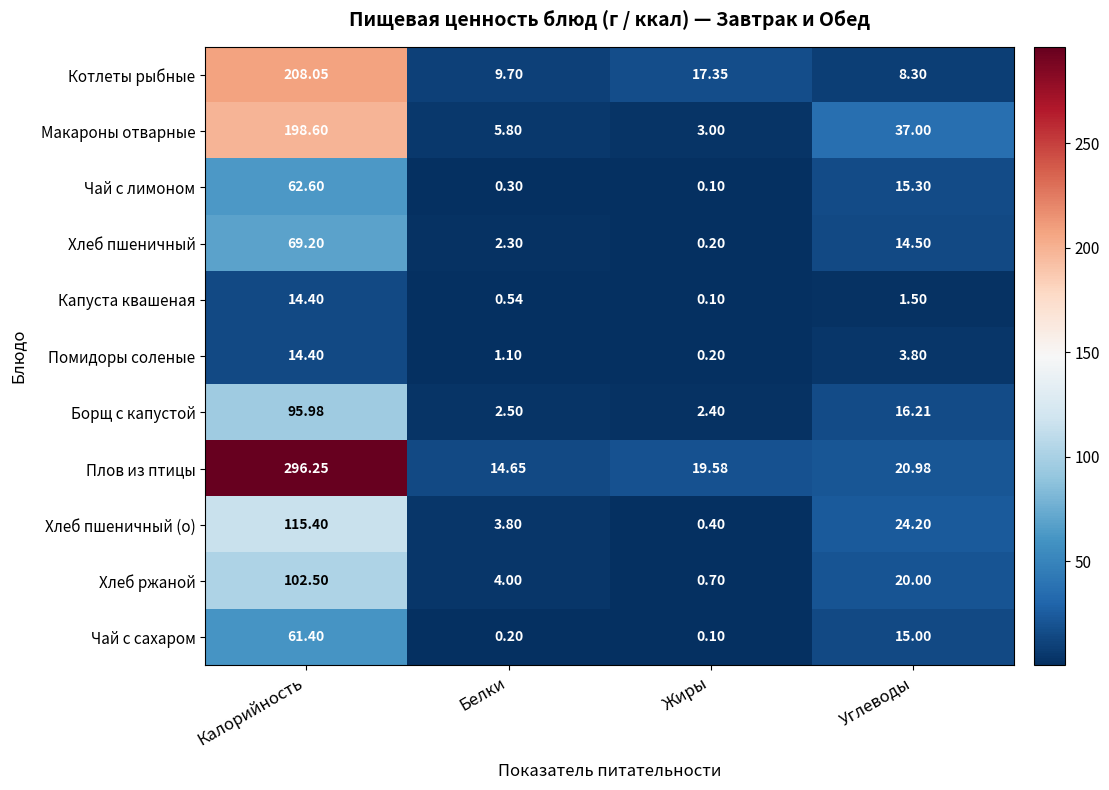

What is the total value across all series at Жиры?

44.1